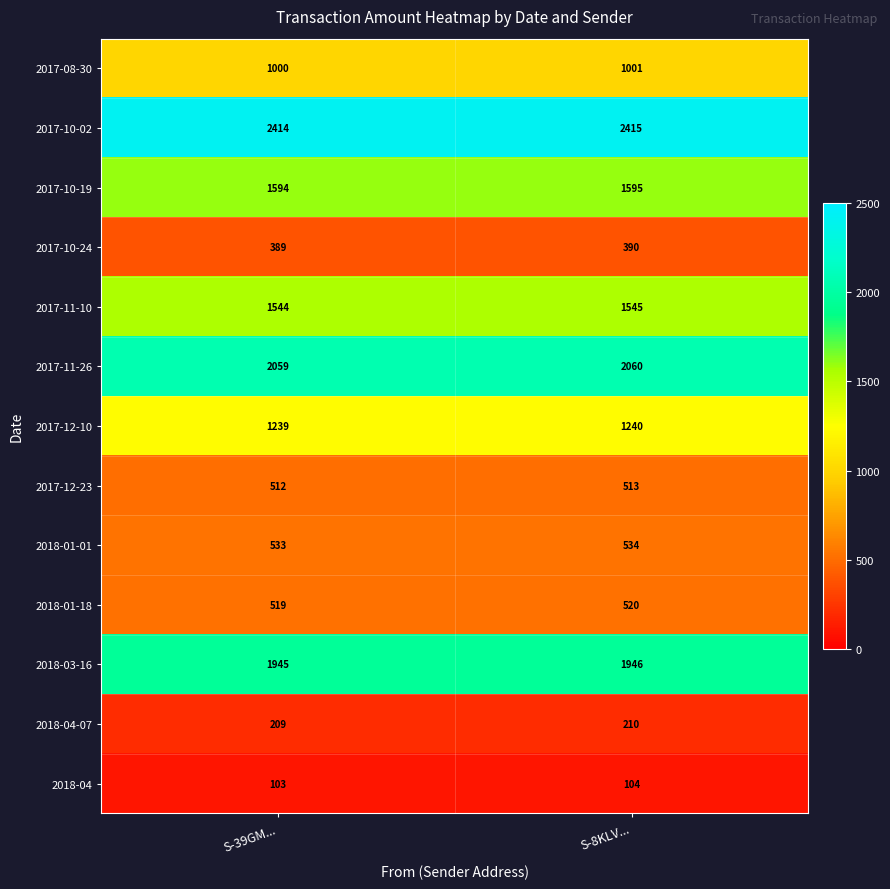

At how many categories does at least one series exceed 1429?

2